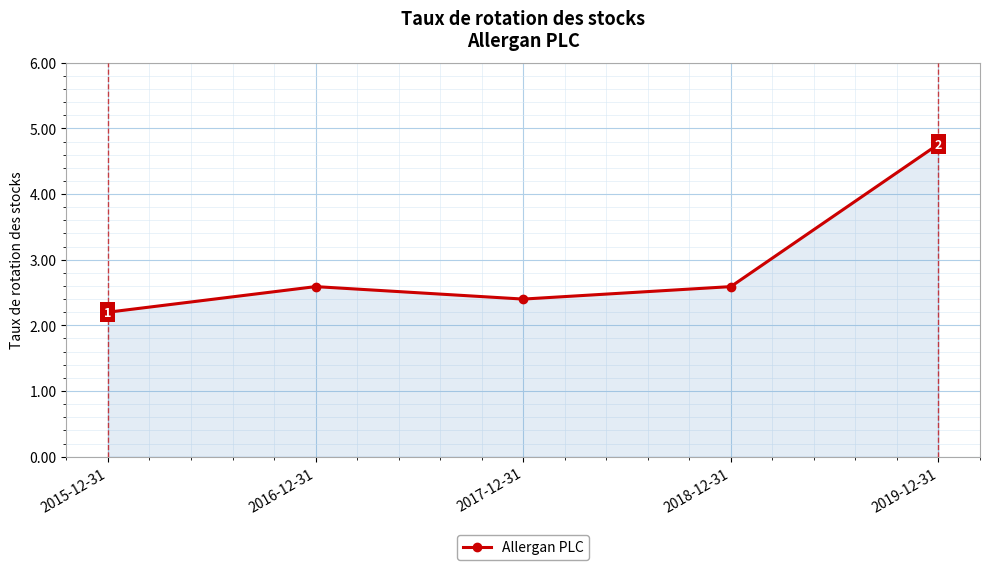

True or false: the data shows 2.6 at 2016-12-31.

True